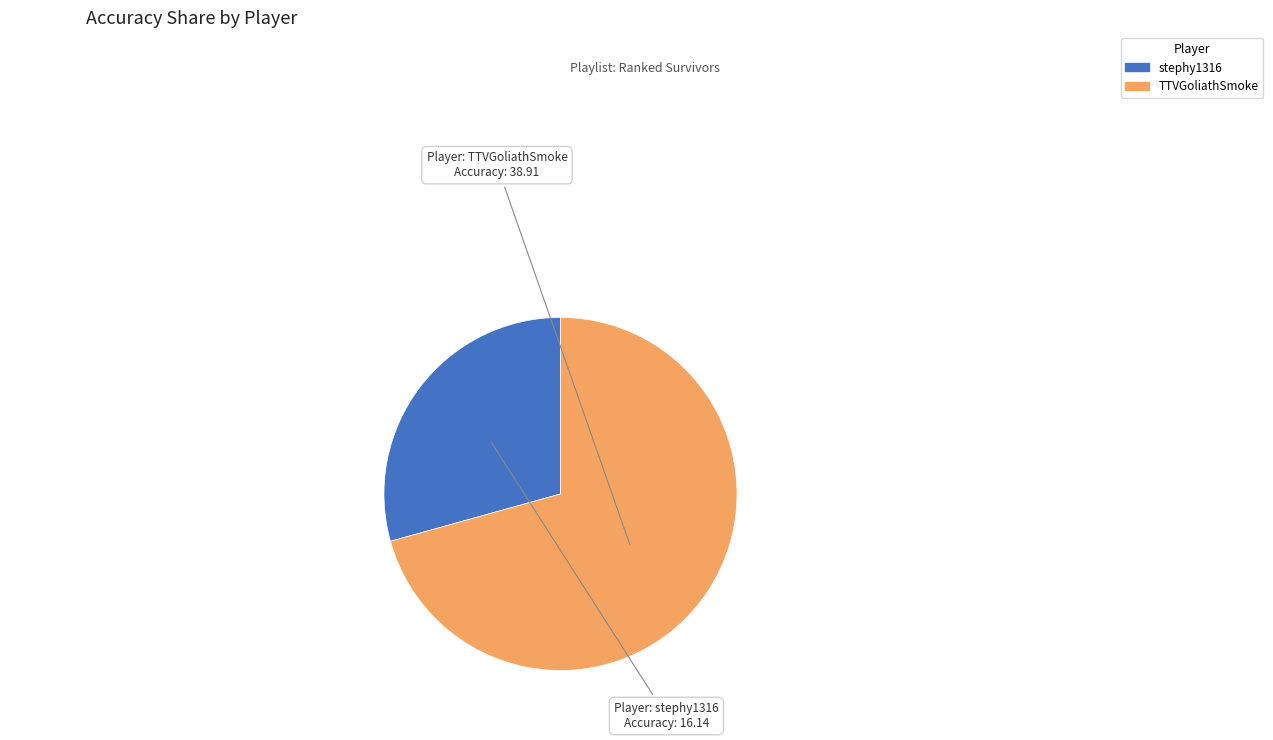

The stephy1316 slice represents 34% of the pie. True or false?

False